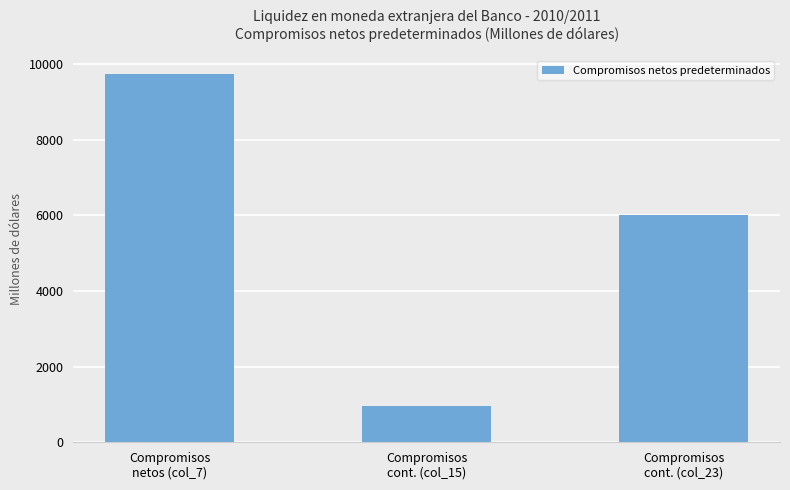

What position from the left is Compromisos
cont. (col_23)?

3